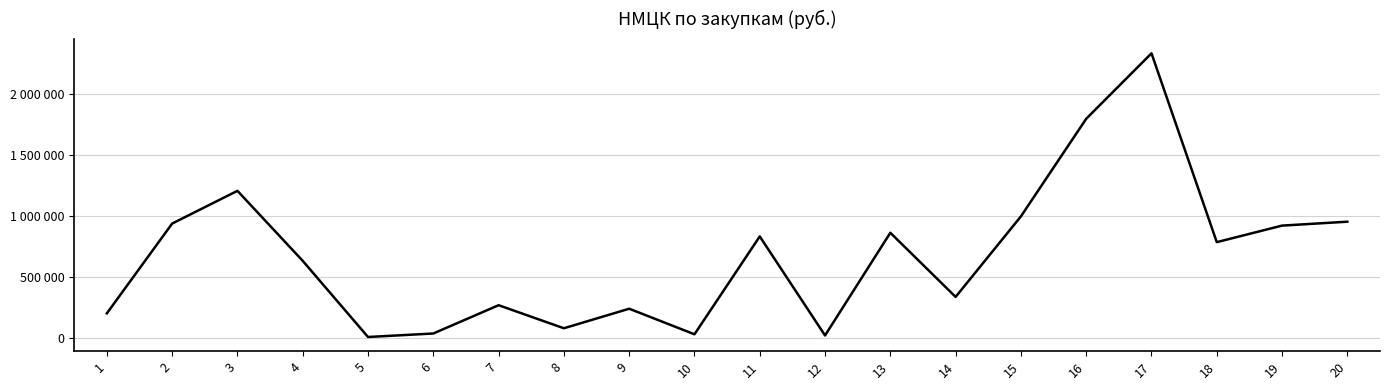

Which category has the highest value across all series?

17